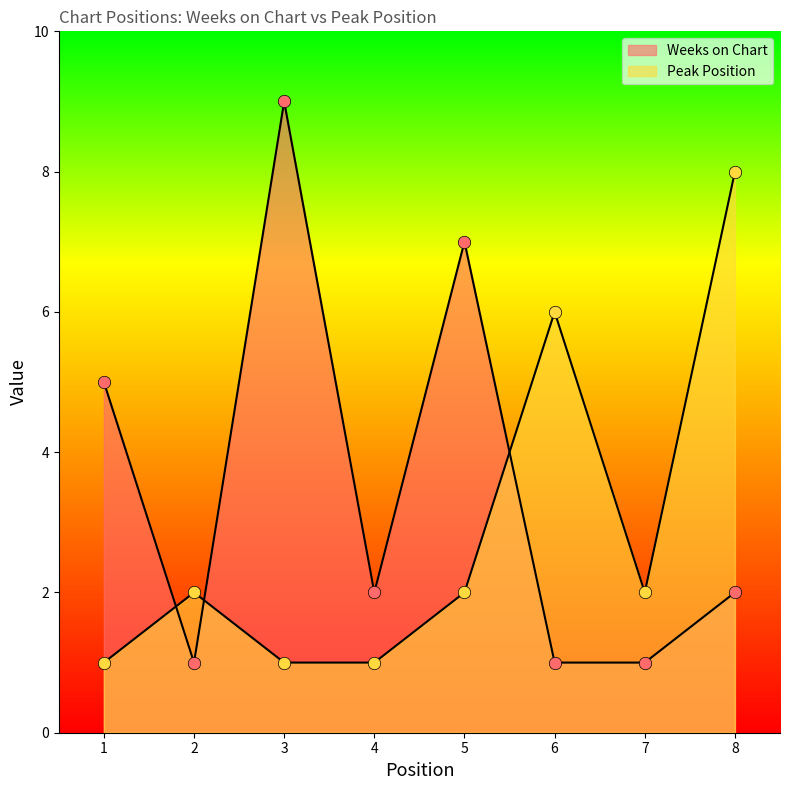

What are all the series names shown in the legend?

Weeks on Chart, Peak Position